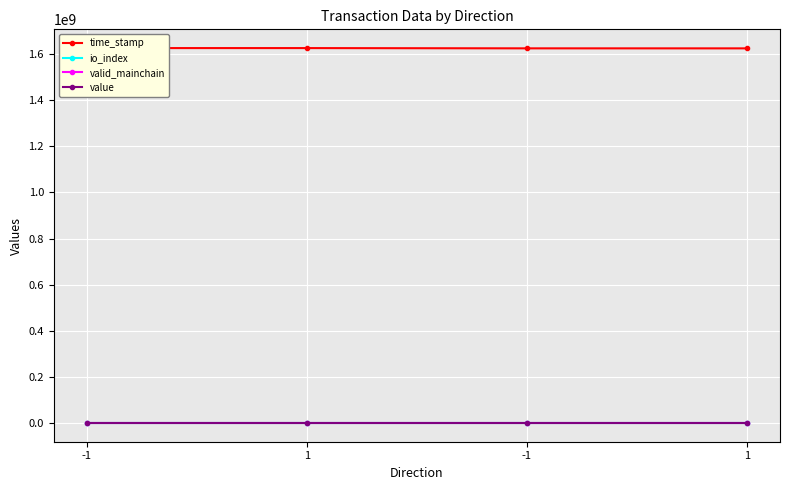

Reading left to right, list all the values displayed in this chart.

time_stamp: 1626406280.0	1626352115.0	1625220833.0	1625149210.0
io_index: 102.0	3.0	39.0	3.0
valid_mainchain: 1.0	1.0	1.0	1.0
value: 23.2	23.2	23.2	23.2